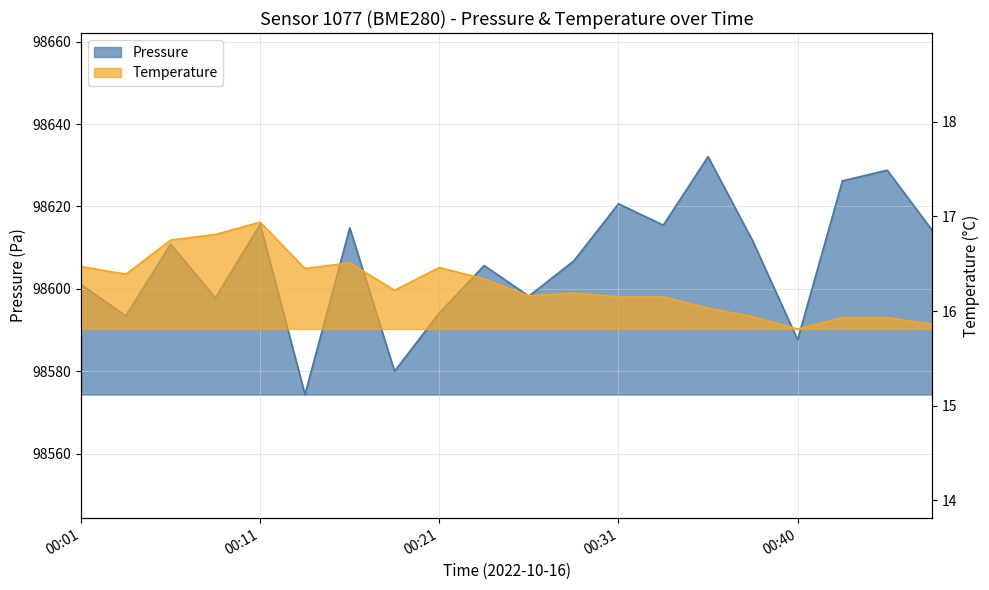

Reading left to right, what are all the values shown in this chart?

pressure: 98601.1	98593.5	98610.9	98597.8	98615.7	98574.4	98614.8	98580.0	98594.2	98605.7	98598.2	98606.8	98620.7	98615.5	98632.1	98611.6	98587.7	98626.2	98628.8	98614.3
temperature: 16.5	16.4	16.8	16.8	16.9	16.4	16.5	16.2	16.5	16.3	16.2	16.2	16.1	16.1	16.0	15.9	15.8	15.9	15.9	15.9